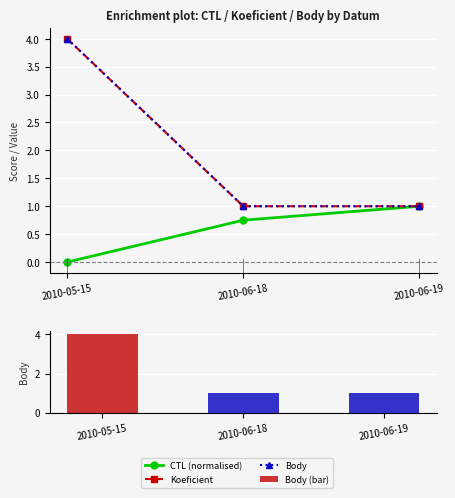

What is the difference between the maximum and second lowest values in the CTL (normalised) series?

0.2